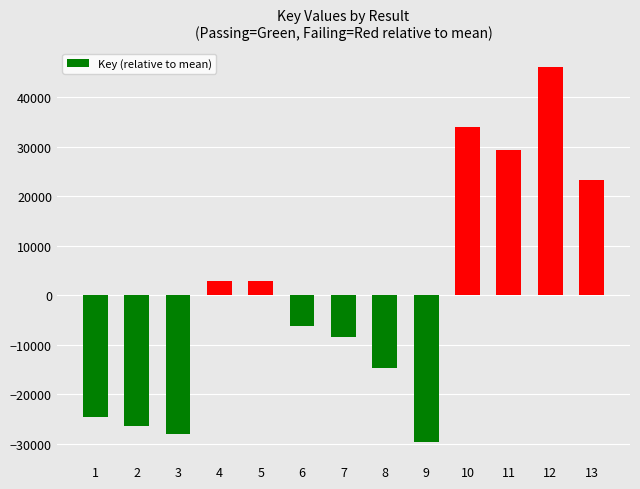

Are the bars horizontal?

No